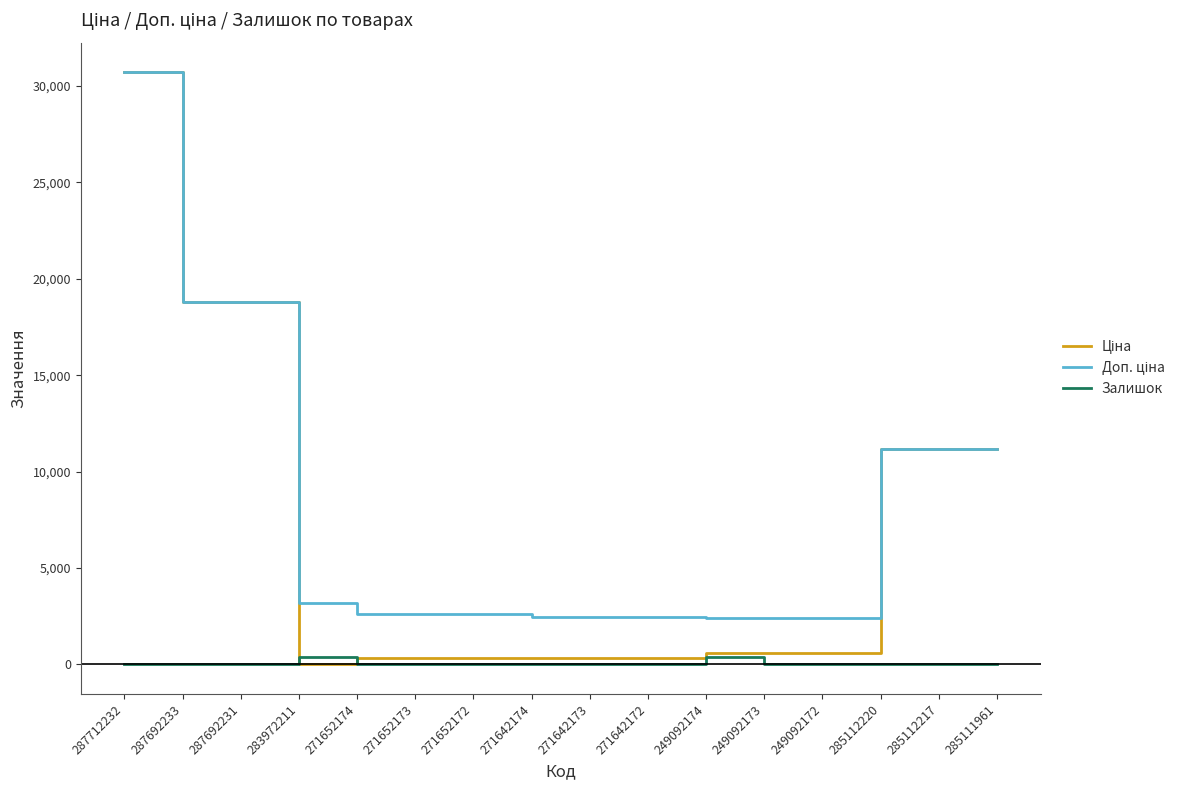

At how many categories does at least one series exceed 16526?

3